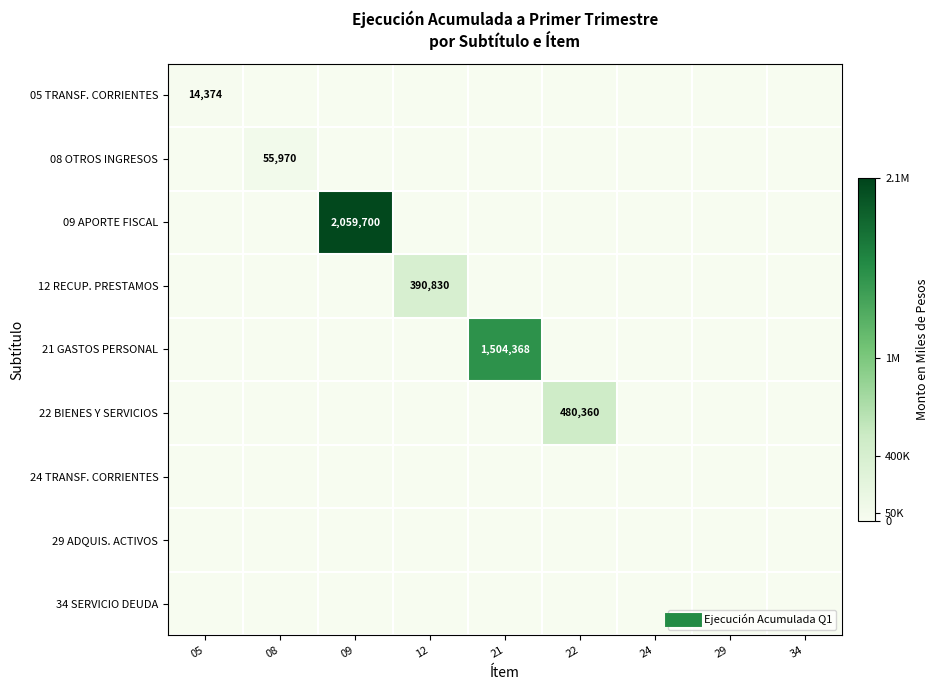

At 22, list the series in order from largest to smallest.

22 BIENES Y SERVICIOS, 05 TRANSF. CORRIENTES, 08 OTROS INGRESOS, 09 APORTE FISCAL, 12 RECUP. PRESTAMOS, 21 GASTOS PERSONAL, 24 TRANSF. CORRIENTES, 29 ADQUIS. ACTIVOS, 34 SERVICIO DEUDA